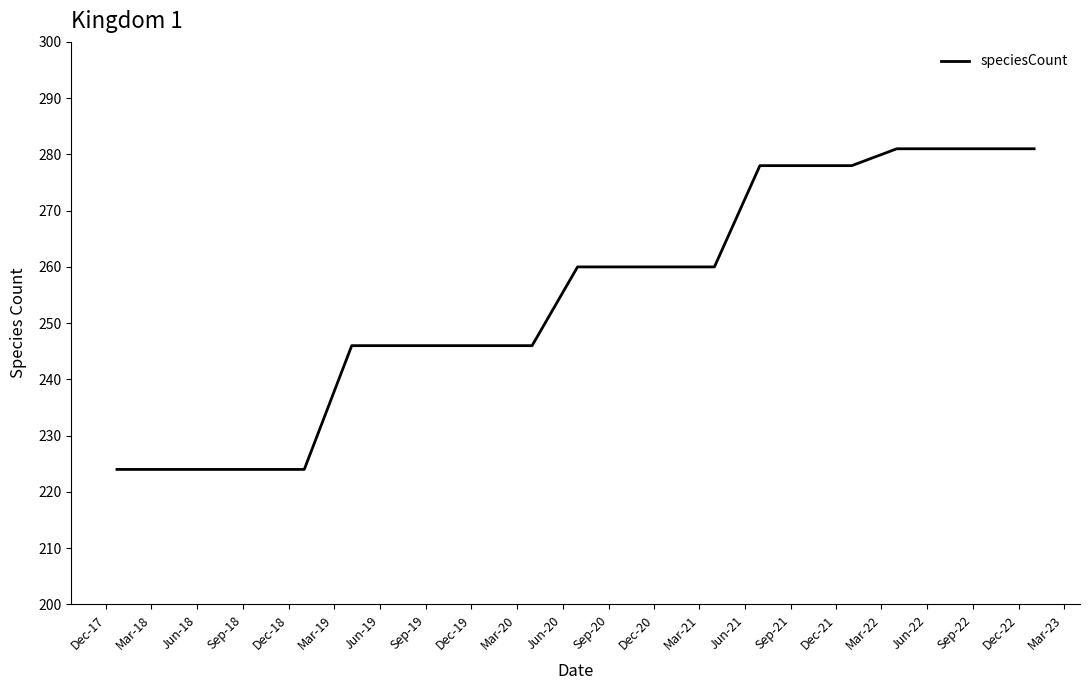

What is the greatest value displayed?

281